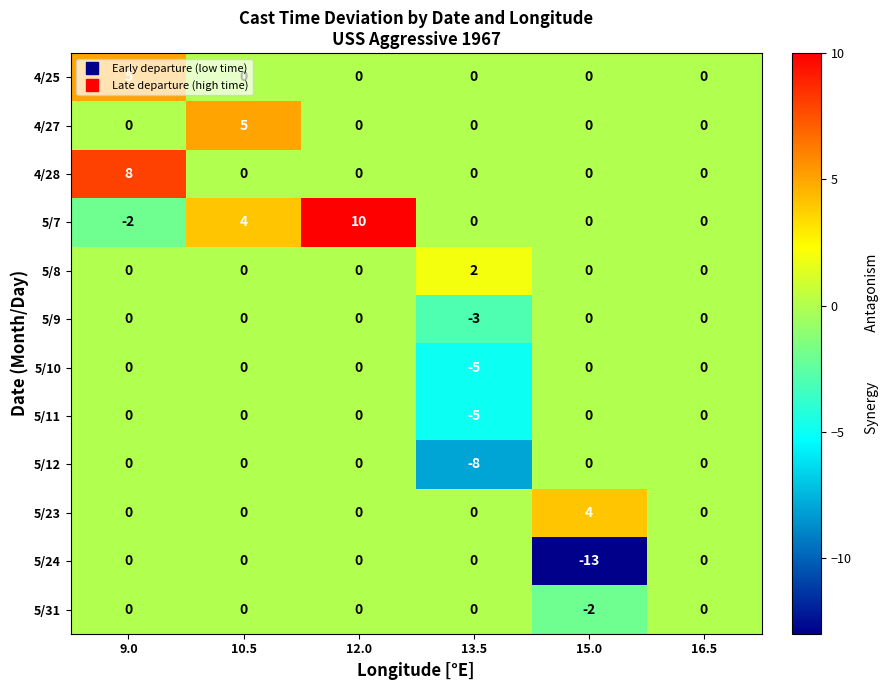

Which category has the lowest value across all series?

15.0